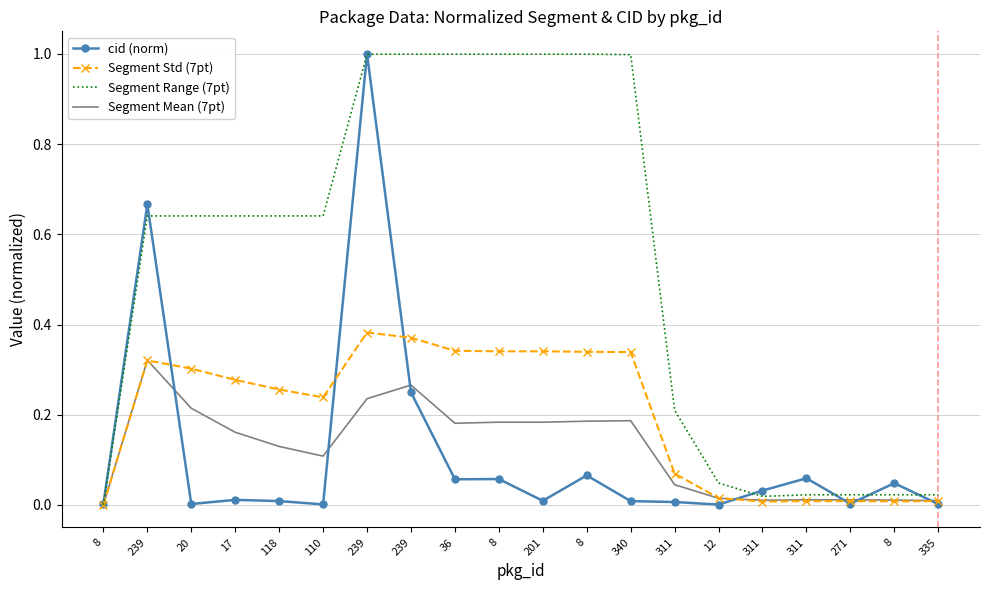

Which has a higher value, 201 or 271?

201